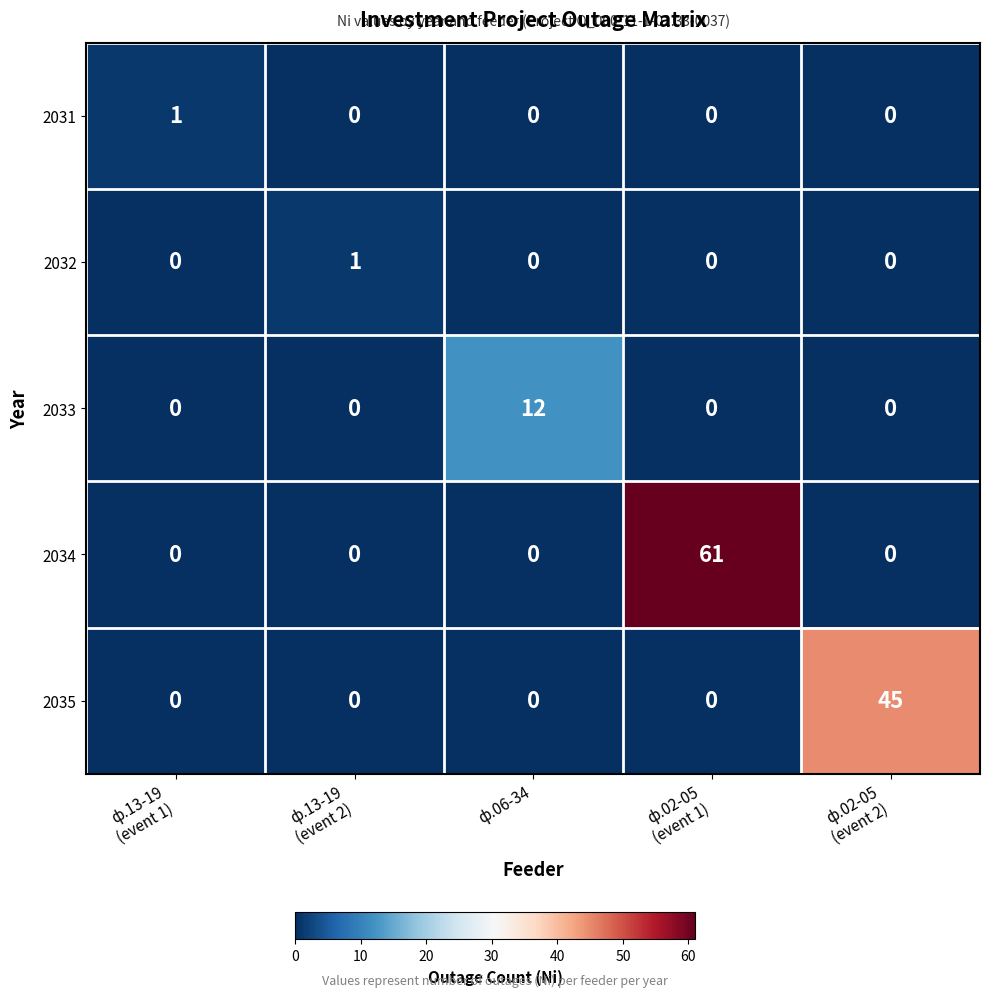

The 2032 series shows 0 at ф.06-34. True or false?

True